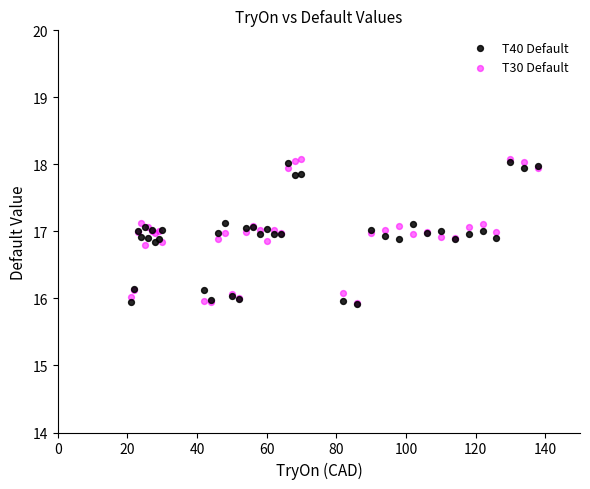

Which series contains the highest Y value?

T30 Default